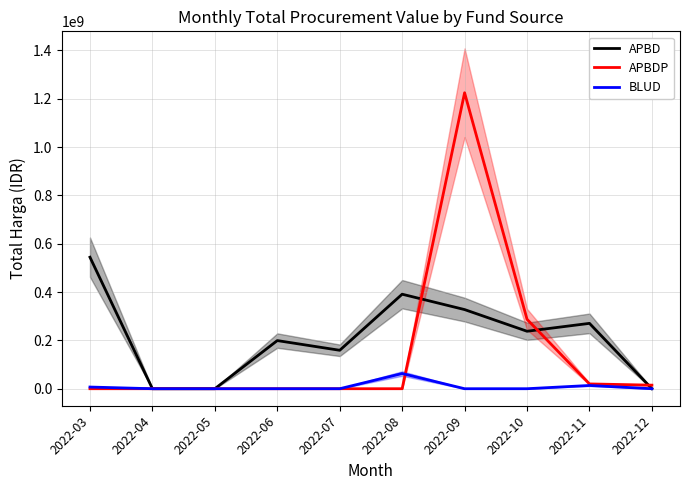

The APBDP series shows -421189616 at 2022-05. True or false?

False